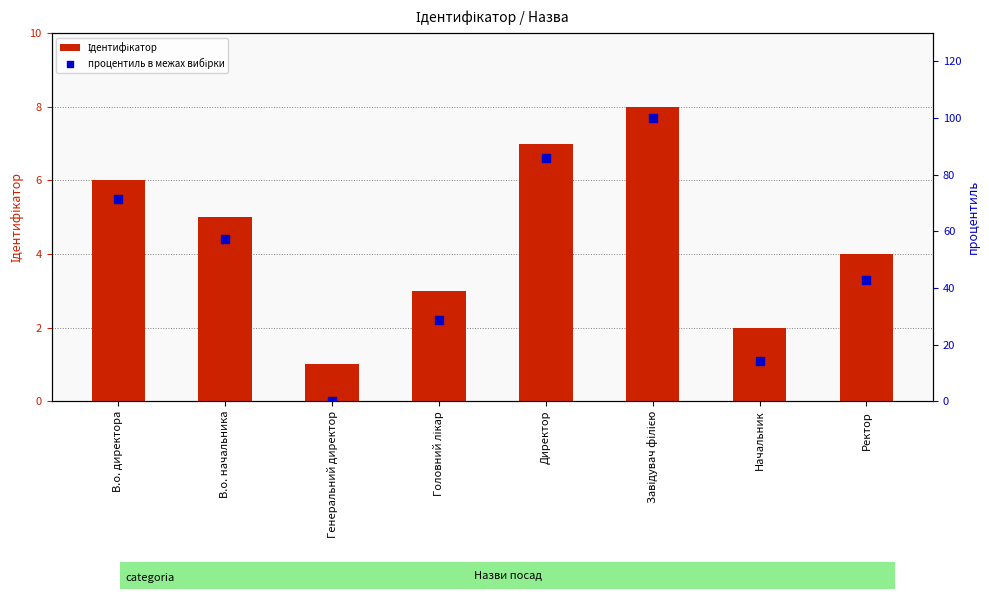

At which category is the sum across all series the highest?

Завідувач філією